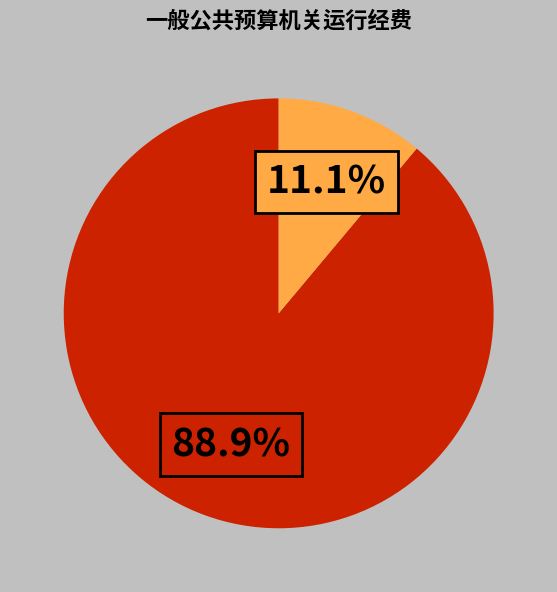

Does any single category account for the majority?

Yes